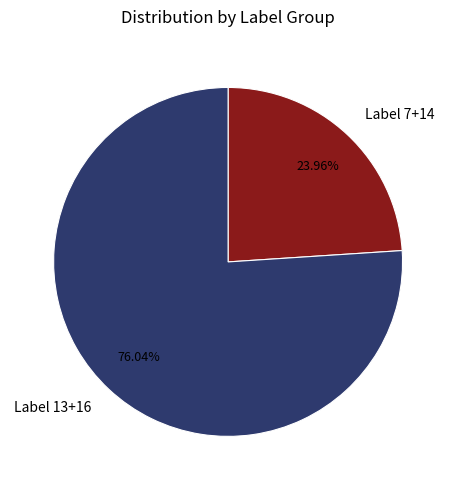

Is there a majority slice in this chart?

Yes